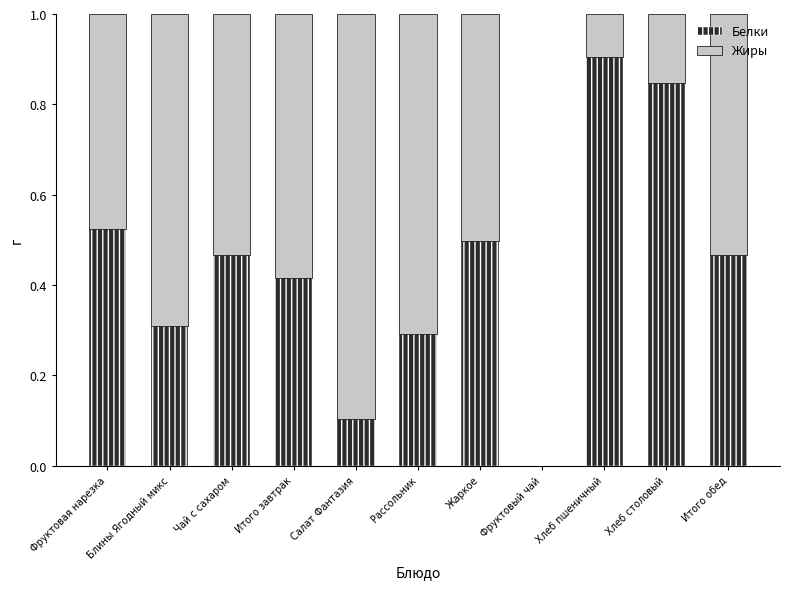

What is the total value across all series at Фруктовая нарезка?

1.0